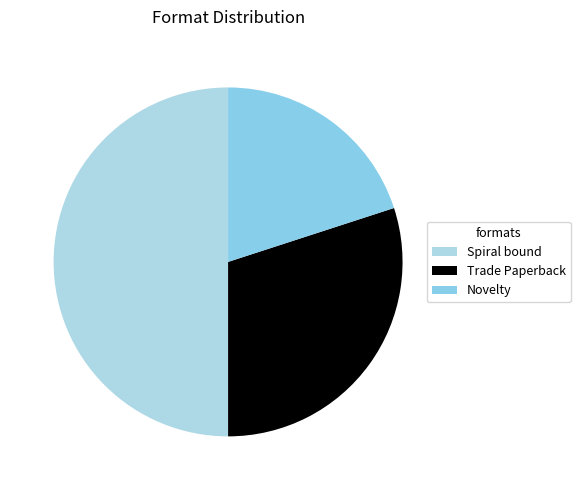

Approximately how many times larger is the value at Spiral bound compared to Trade Paperback?

1.7